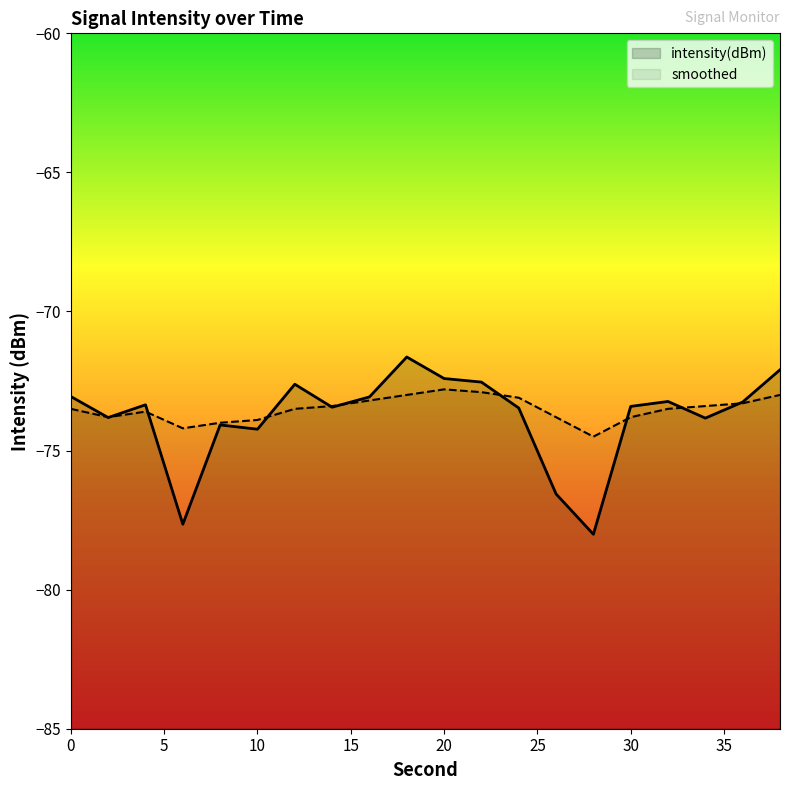

Which series has the largest range (max minus min)?

intensity(dBm)